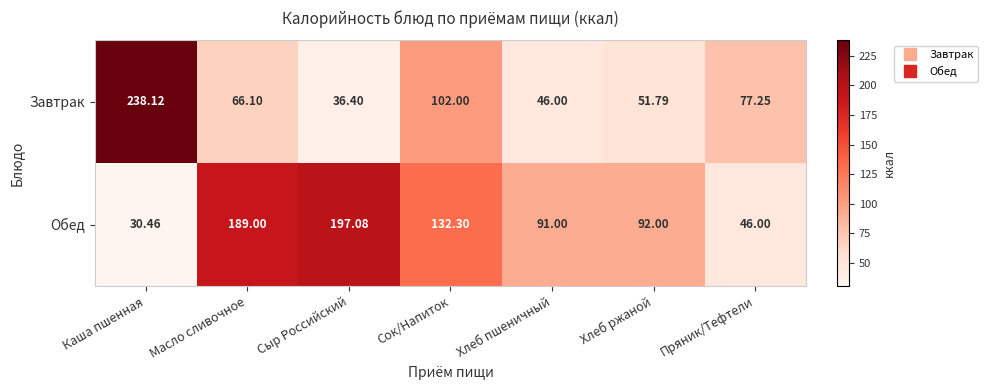

At which category is the sum across all series the highest?

Каша пшенная